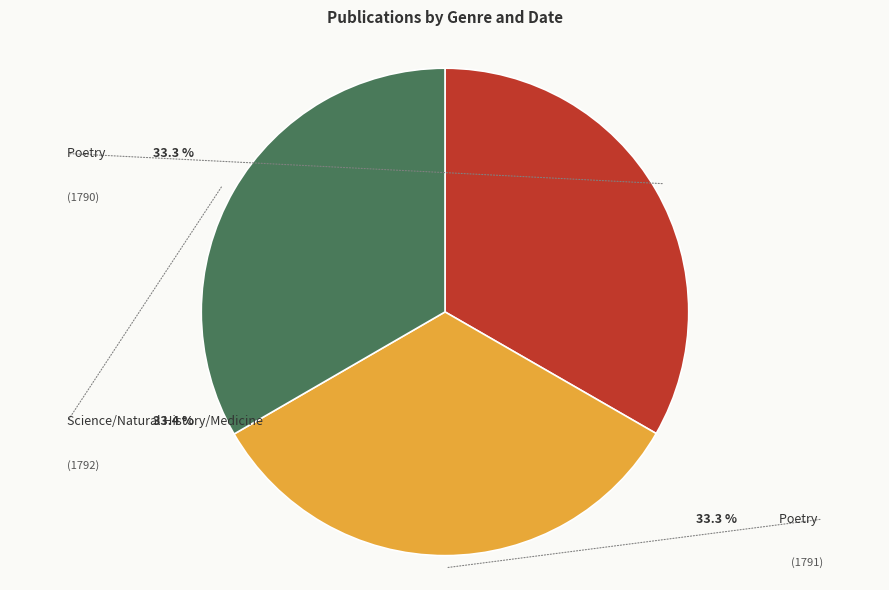

To the nearest percent, what is the average slice percentage?

33%